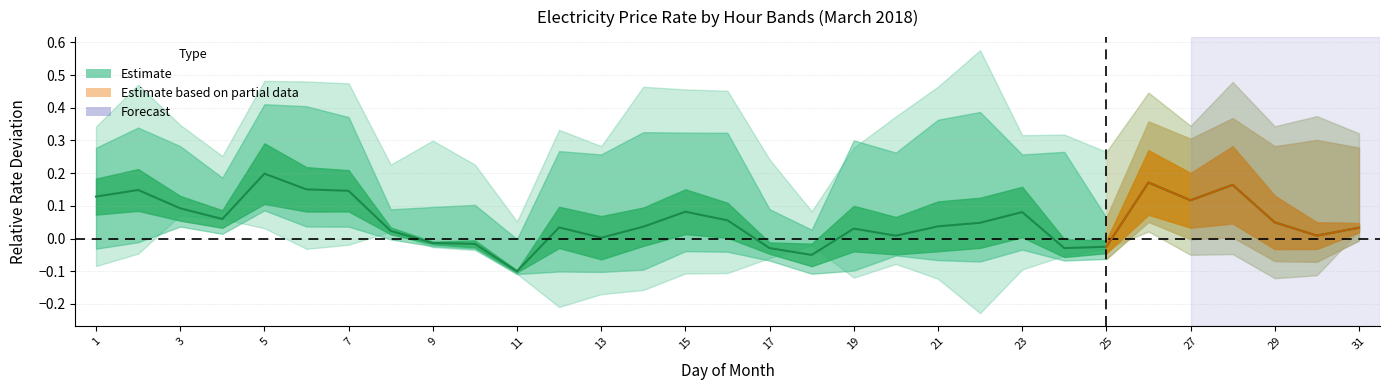

True or false: the data has more than 0 interior local peaks.

True